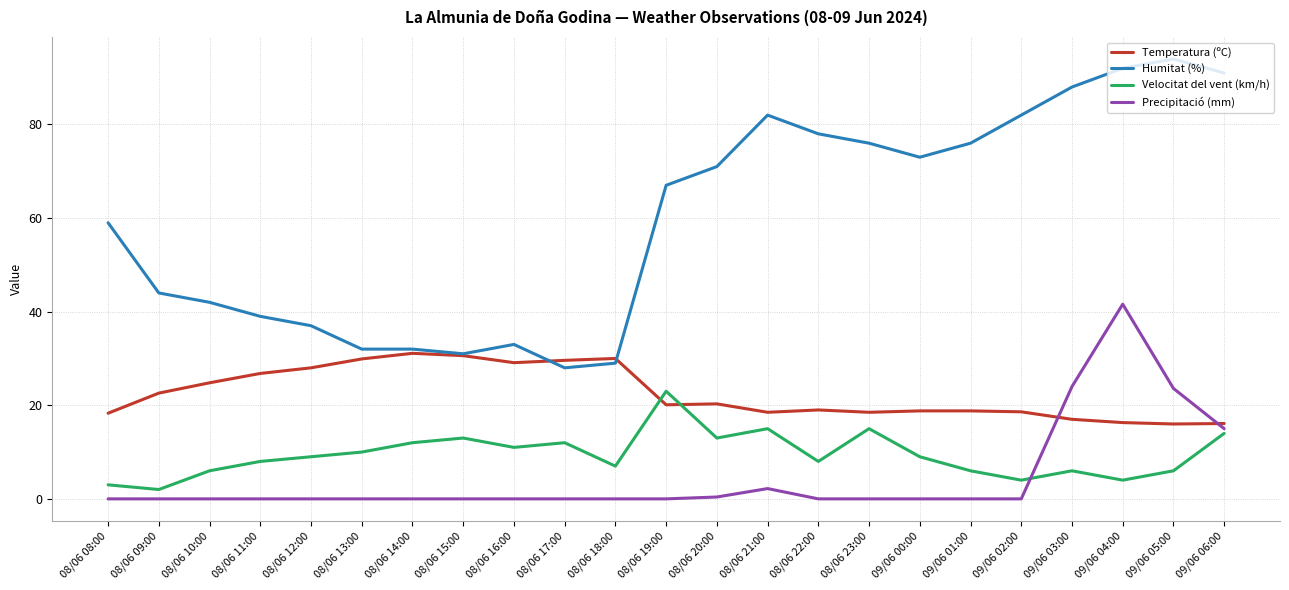

At how many categories does at least one series exceed 29?

23